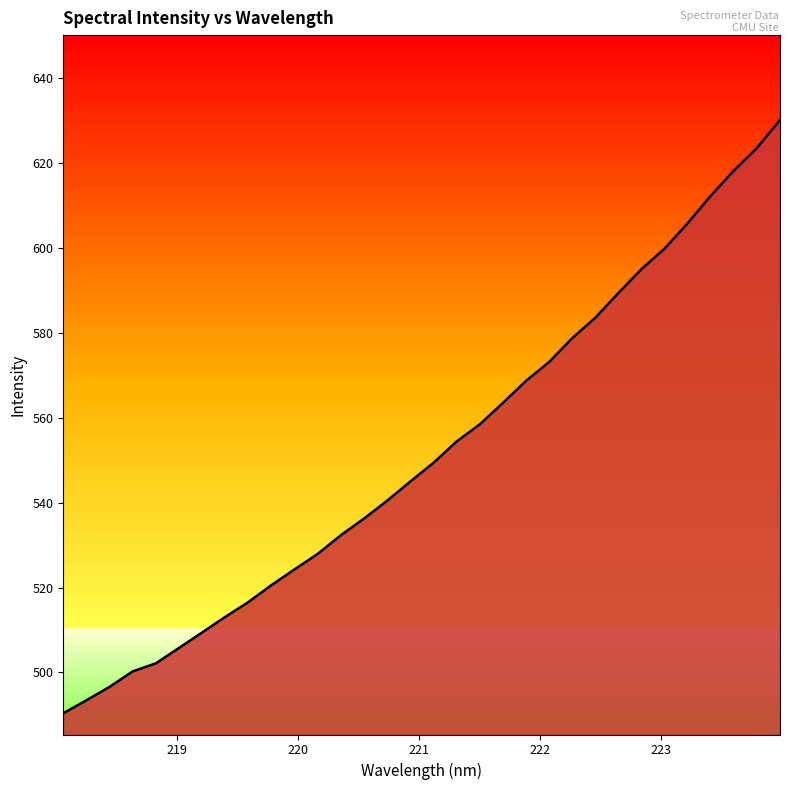

What is the smallest value displayed?

490.4